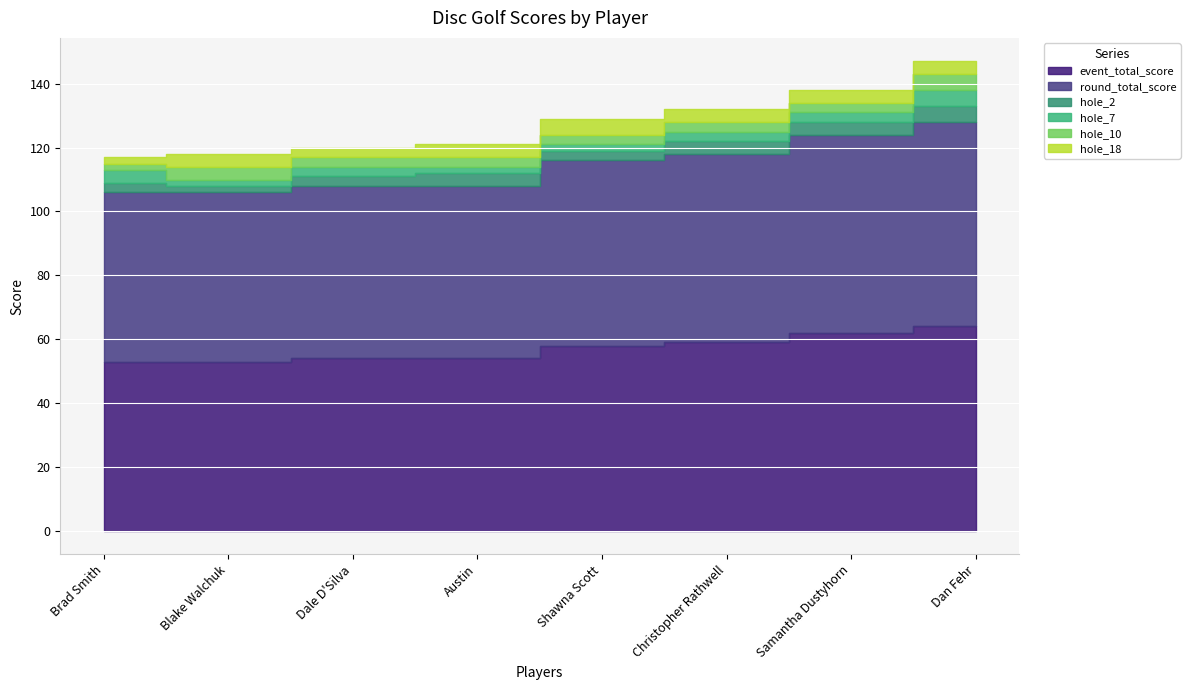

How many lines are shown in the chart?

6